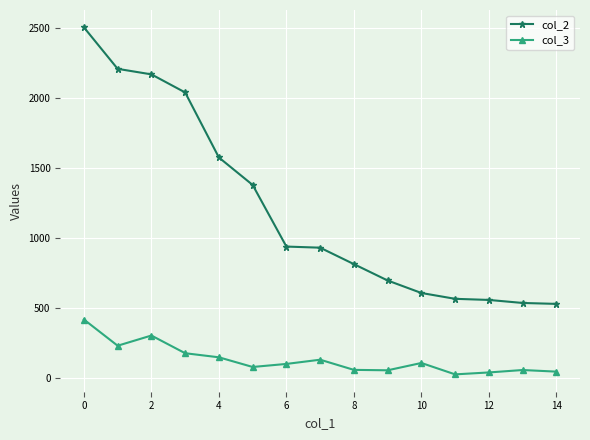

How many lines are shown in the chart?

2